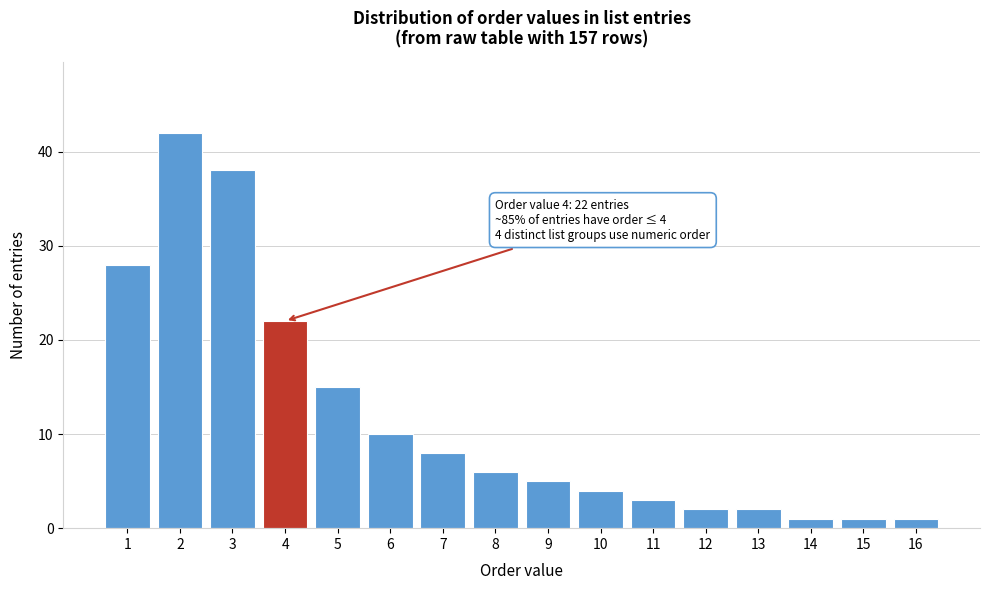

Reading left to right, extract all data points from this chart.

1=28	2=42	3=38	4=22	5=15	6=10	7=8	8=6	9=5	10=4	11=3	12=2	13=2	14=1	15=1	16=1